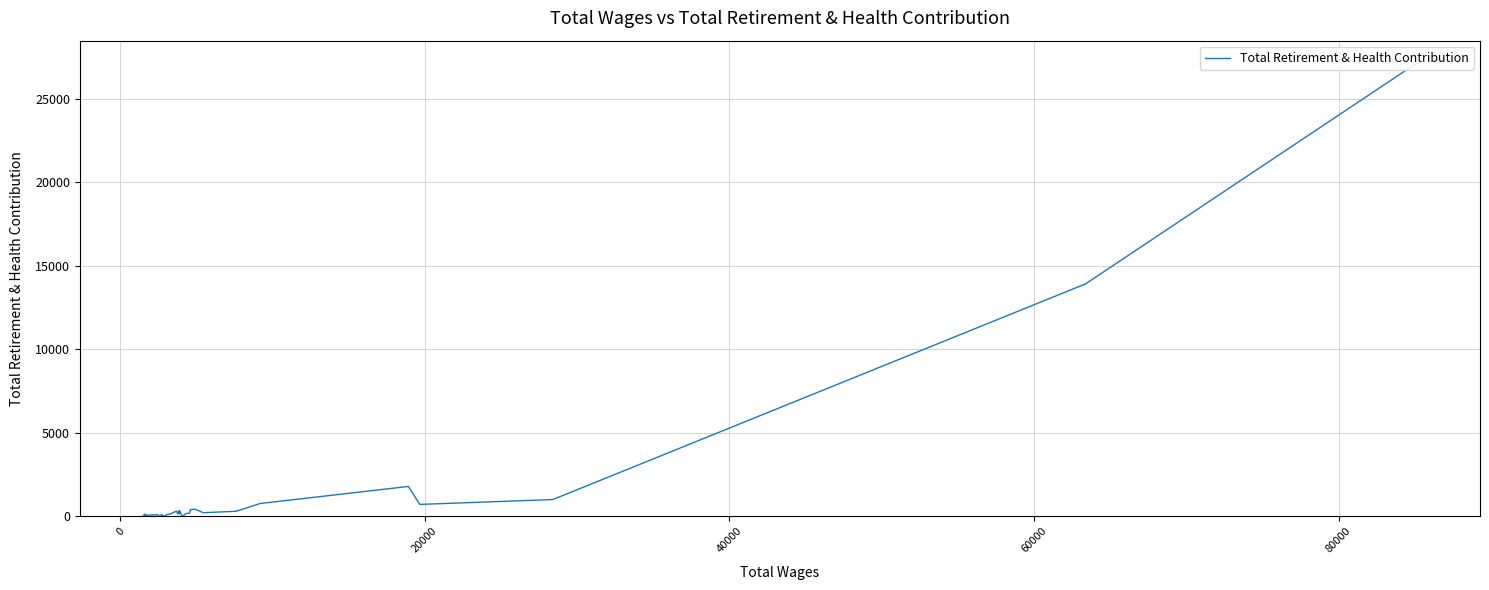

Does the chart display data point markers on the line(s)?

No